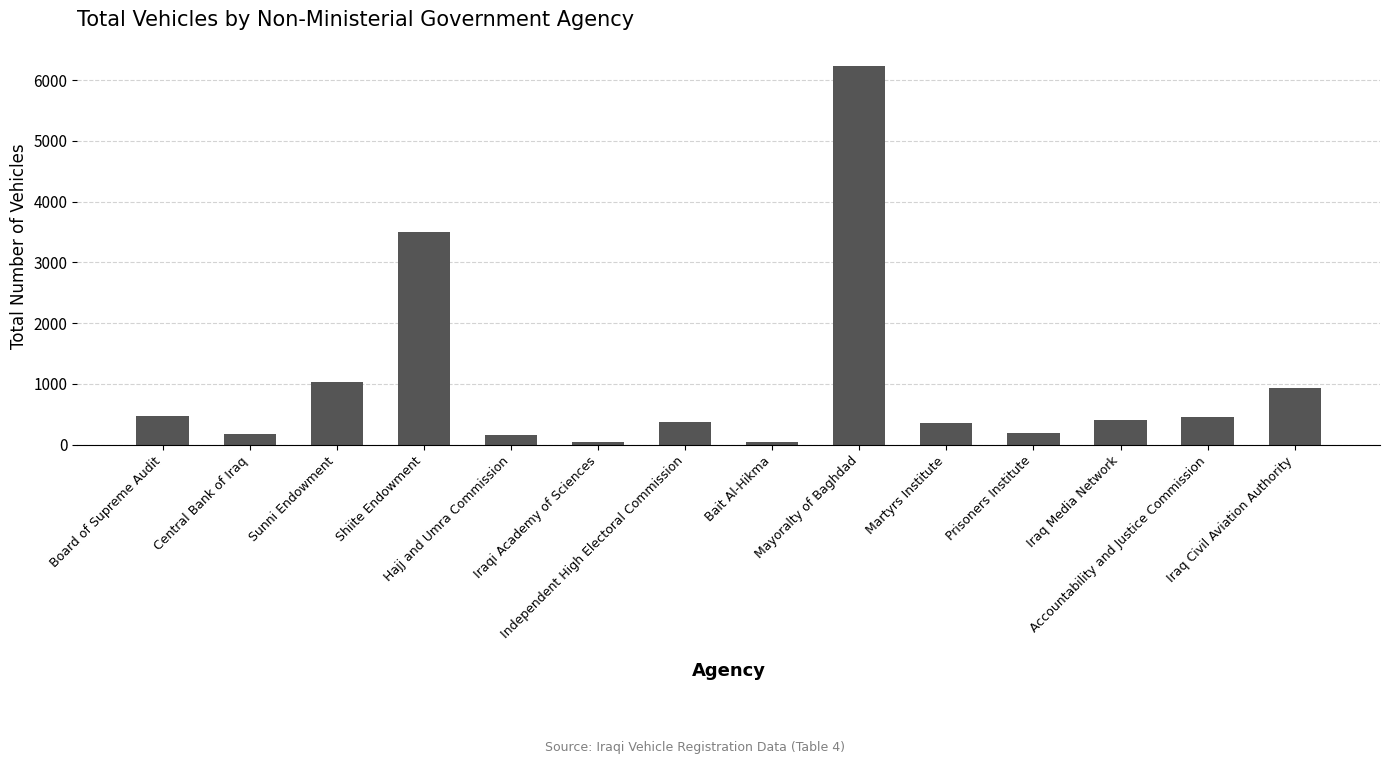

At which label does the data first exceed 402?

Board of Supreme Audit